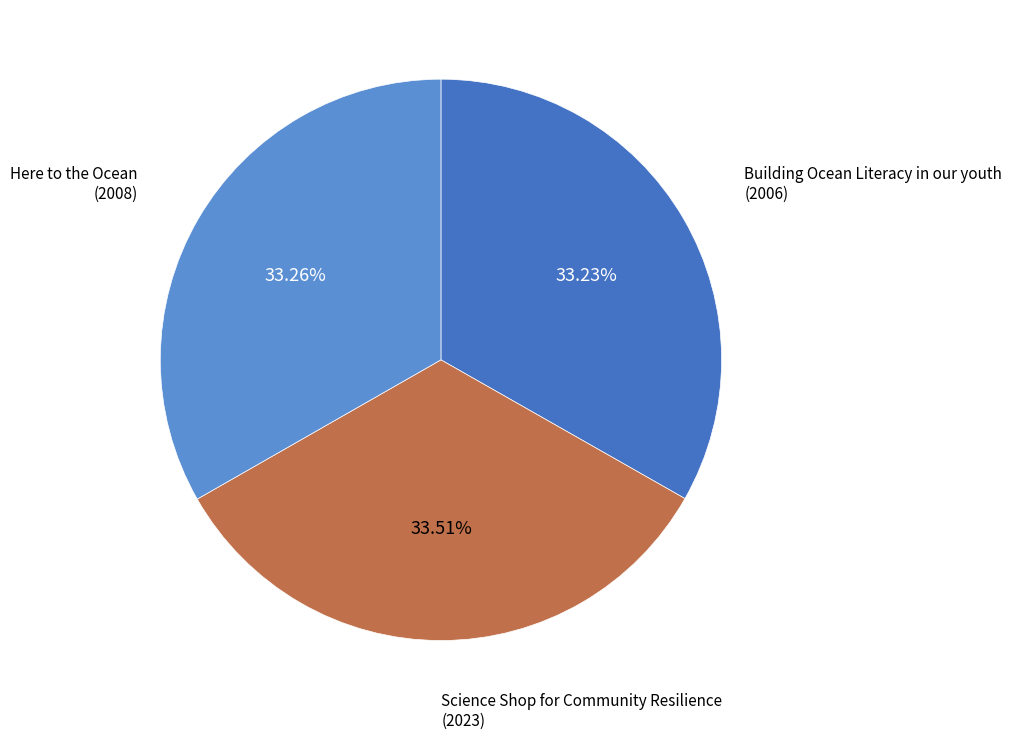

What percentage is the Here to the Ocean slice, to the nearest percent?

33%